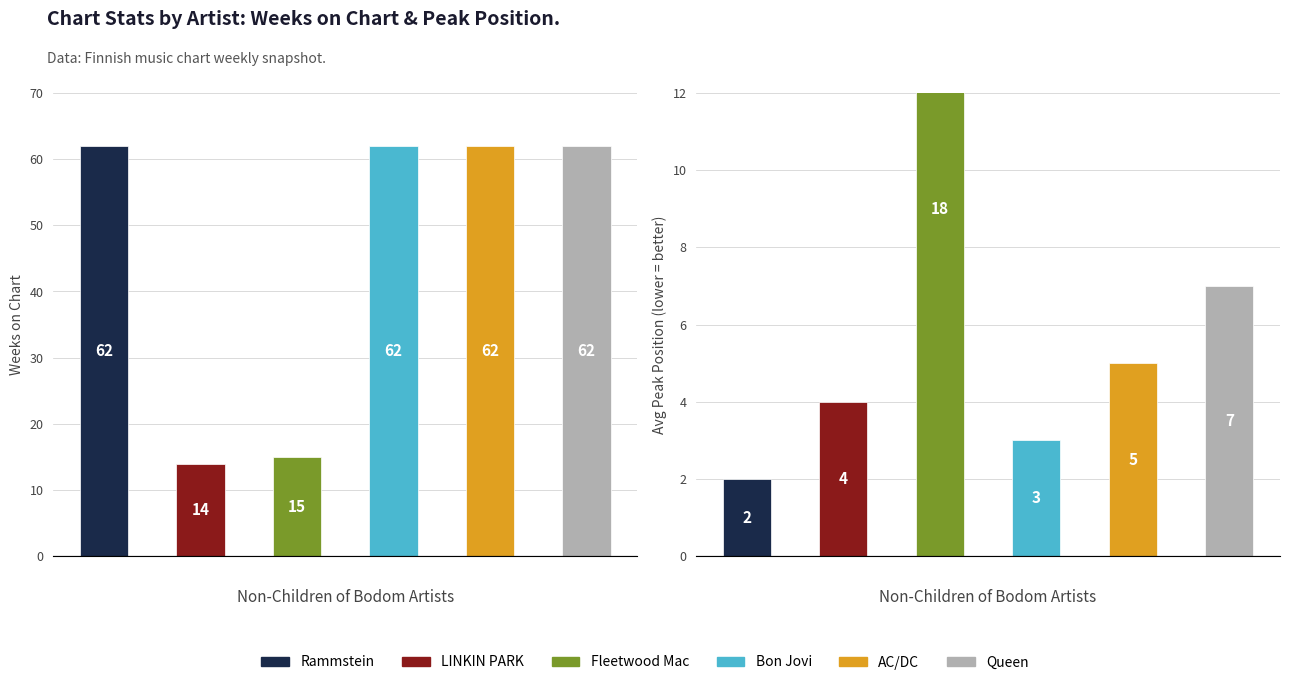

What is the difference between the values at Queen and AC/DC?

2